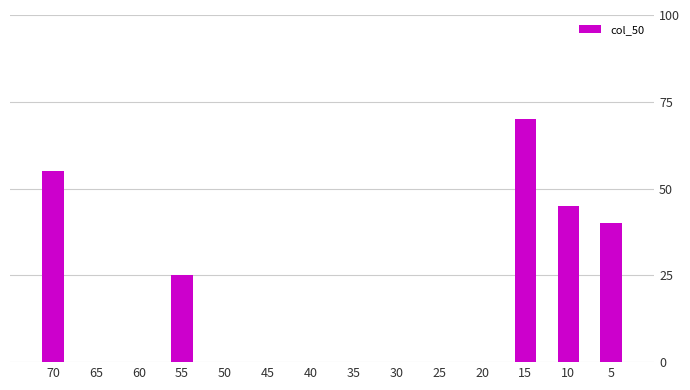

Rank the categories by value from highest to lowest.

15, 70, 10, 5, 55, 65, 60, 50, 45, 40, 35, 30, 25, 20